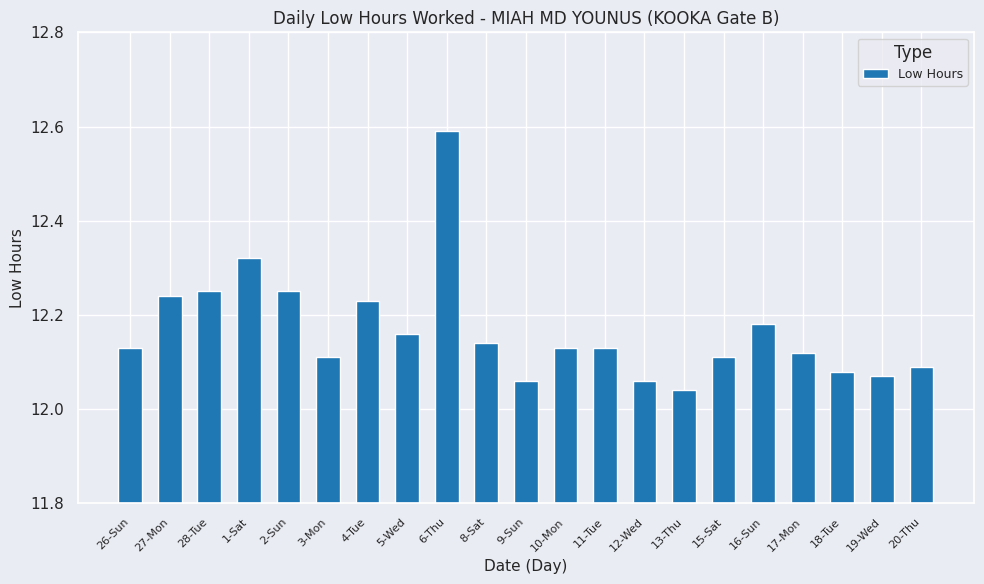

At which label is the value closest to 12?

13-Thu